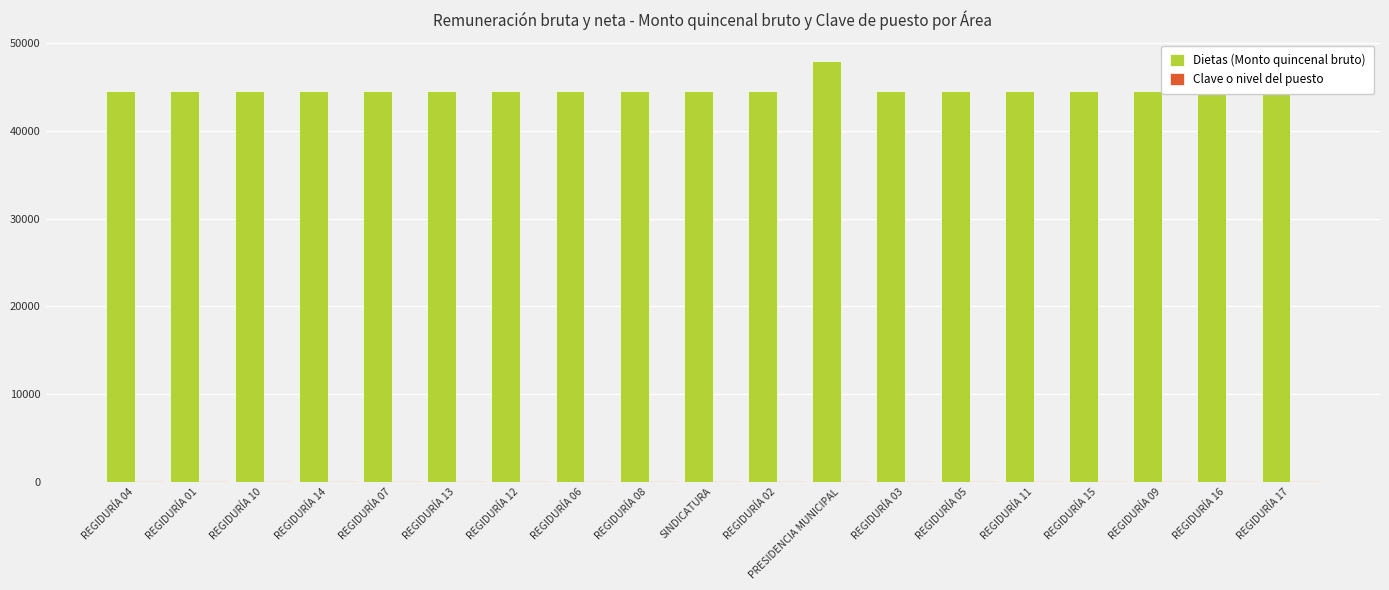

What is the difference between the highest and lowest values at REGIDURÍA 08?

44571.7